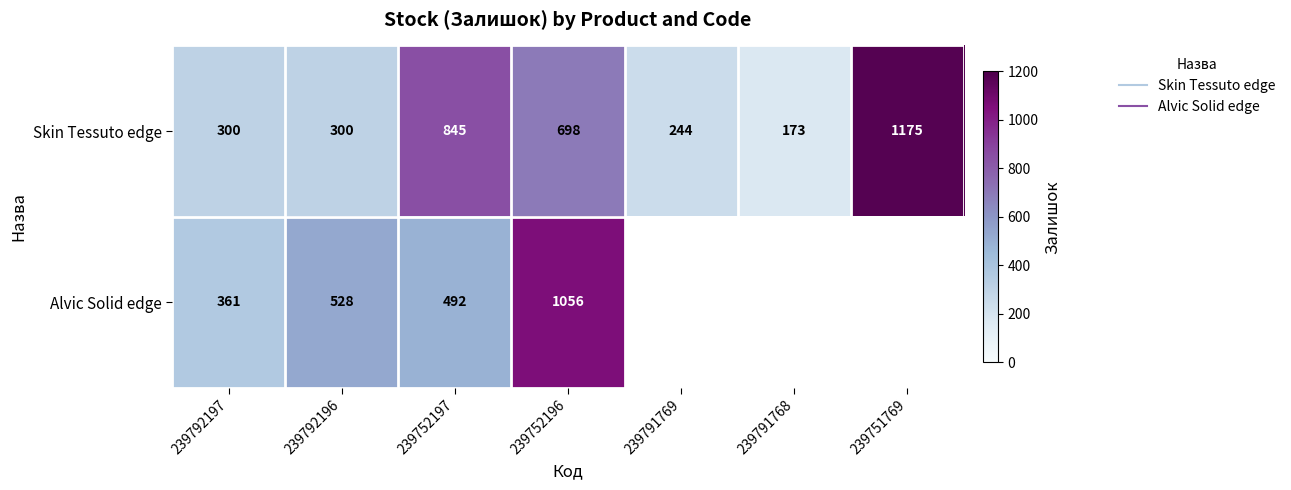

What is the difference between the Skin Tessuto edge values at 239751769 and 239791768?

1002.0